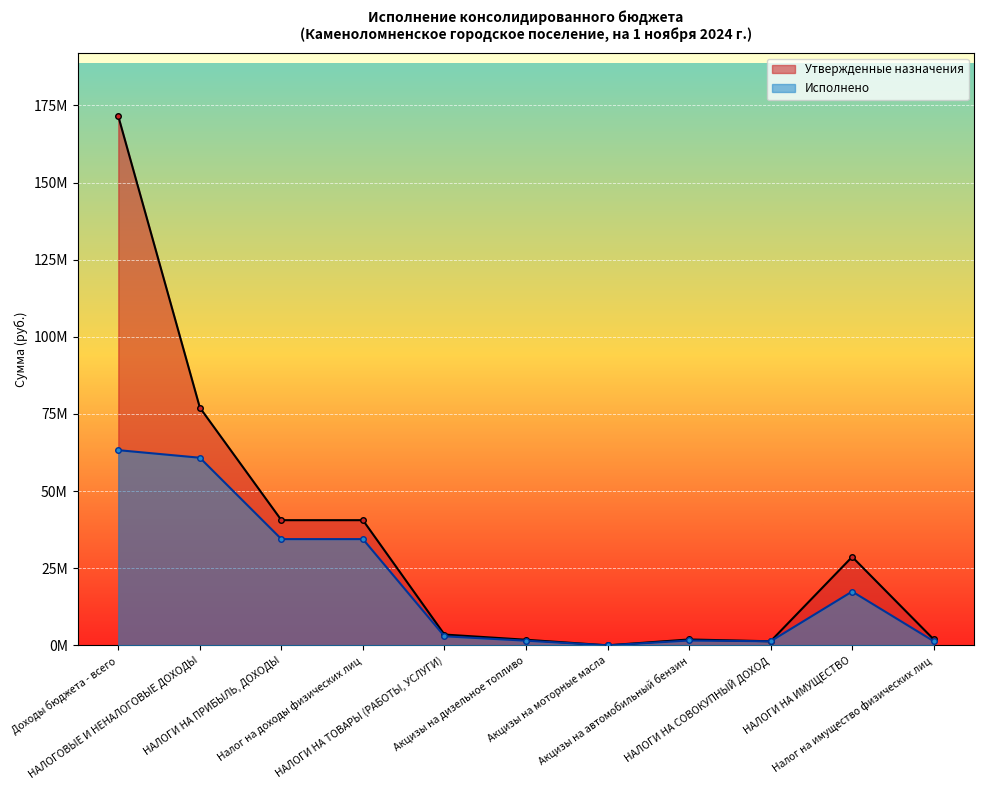

What value does the Утвержденные назначения series have at НАЛОГИ НА ПРИБЫЛЬ, ДОХОДЫ?

40580700.0